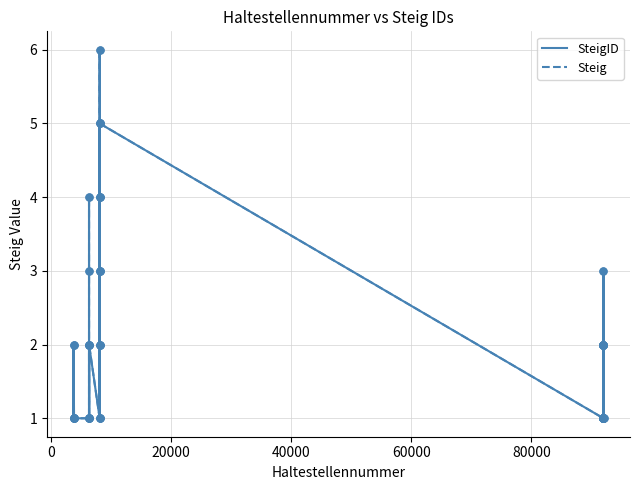

Which series reaches the maximum Y coordinate?

SteigID